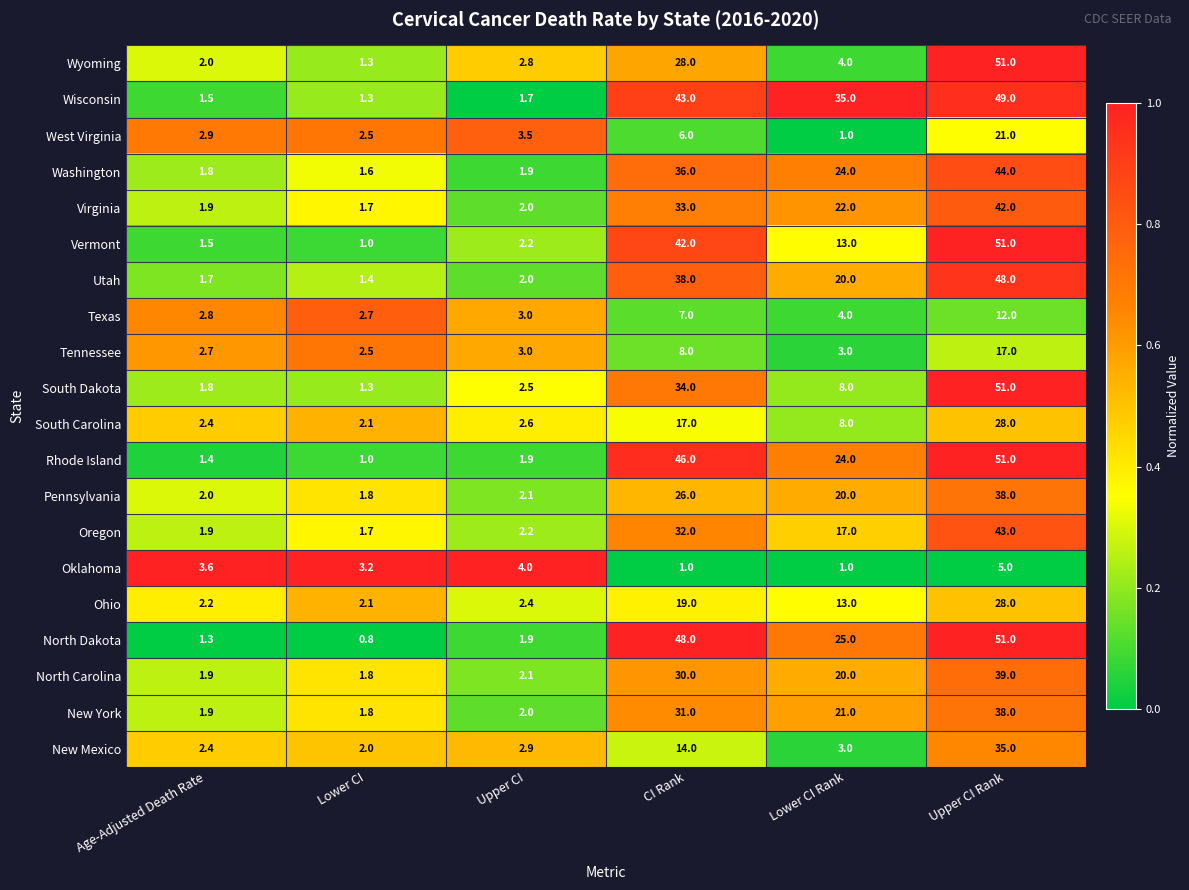

How many series are shown in this chart?

20